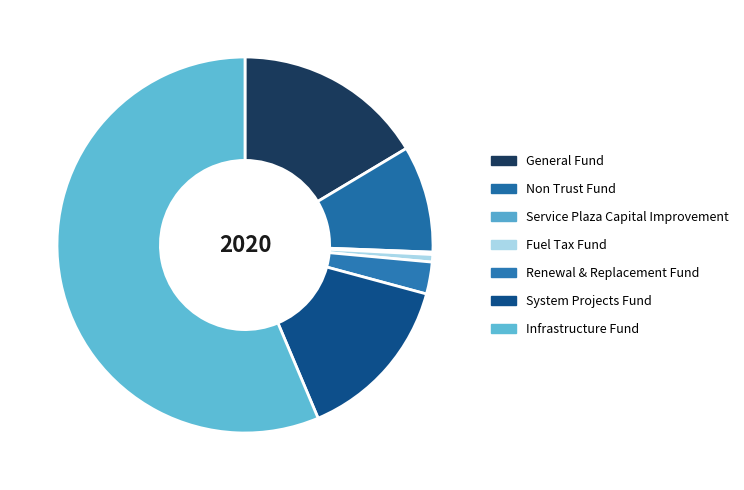

Which has a higher value, System Projects Fund or Fuel Tax Fund?

System Projects Fund